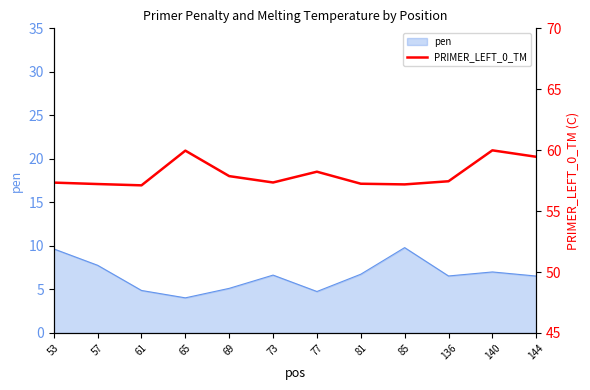

Is it true that the value at 73 is 57.4?

True